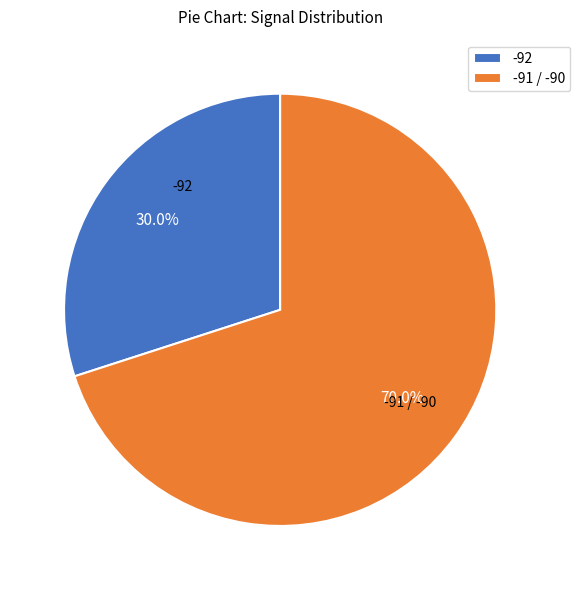

Is there any slice that represents more than half of the pie?

Yes